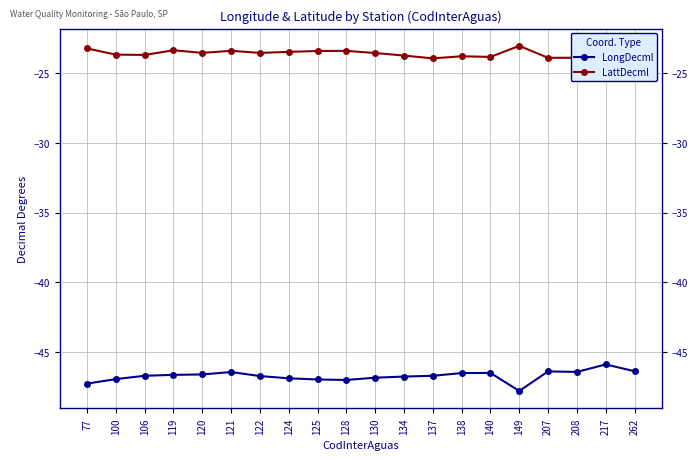

Which series has the largest total across all categories?

LattDecml